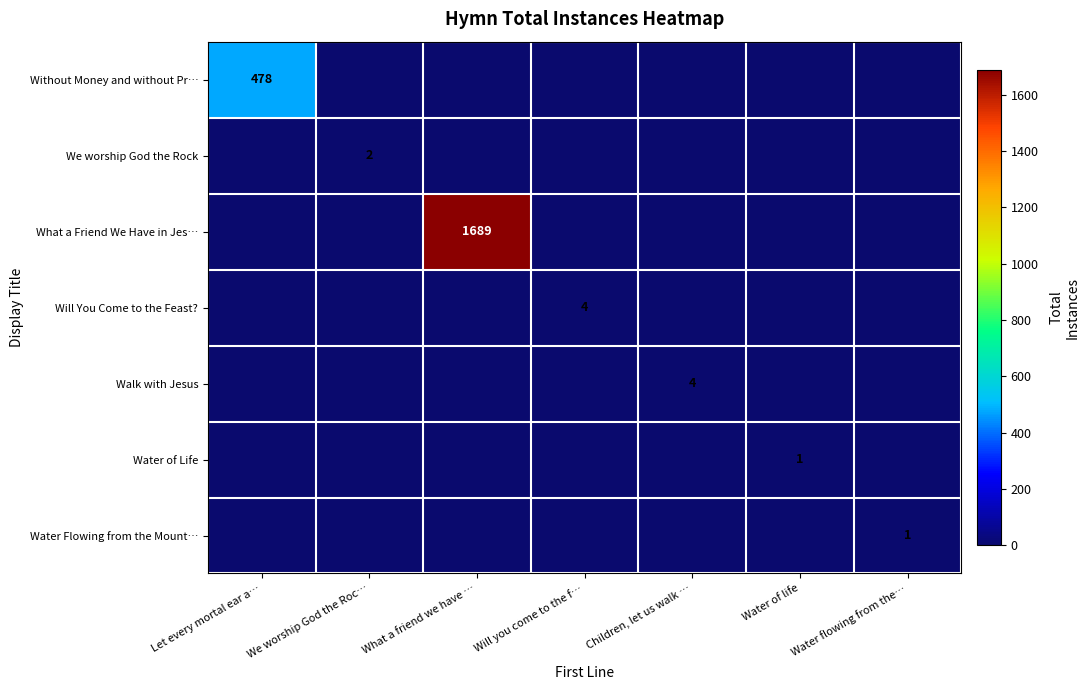

What is the sum of all We worship God the Rock values?

2